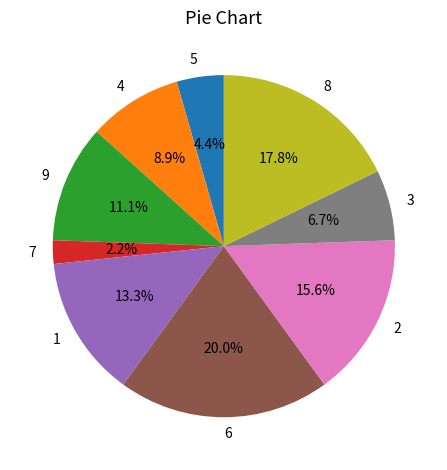

Which category has the smallest portion of the pie?

7